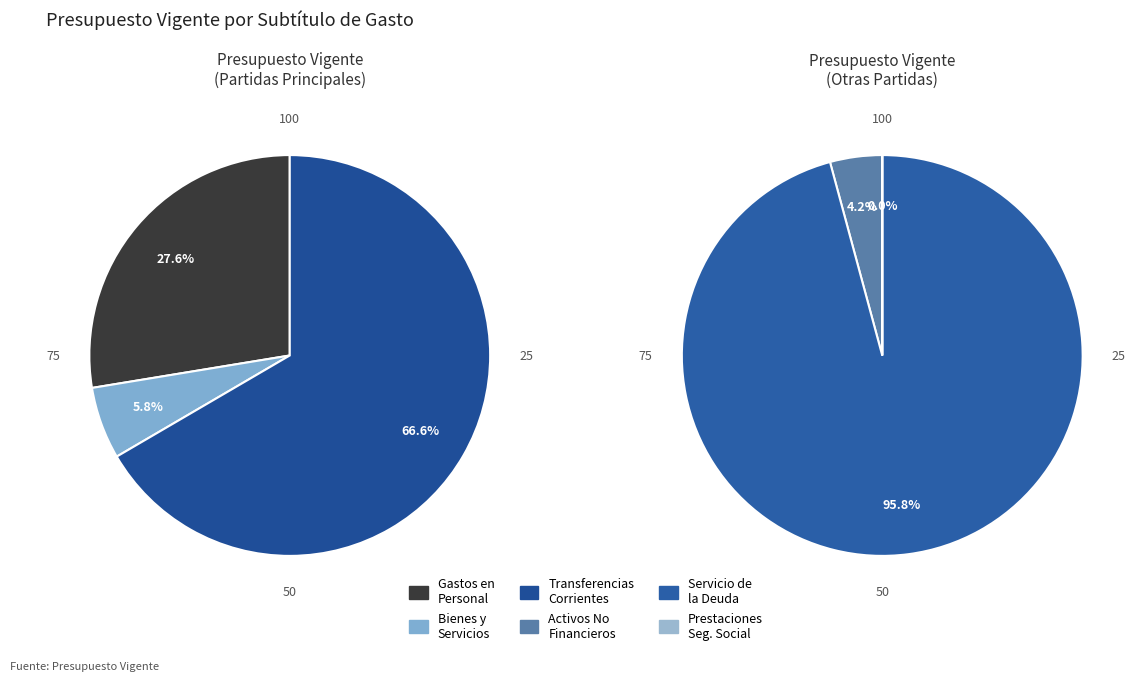

Is it true that PRESTACIONES DE SEGURIDAD SOCIAL is 6% of the pie?

False